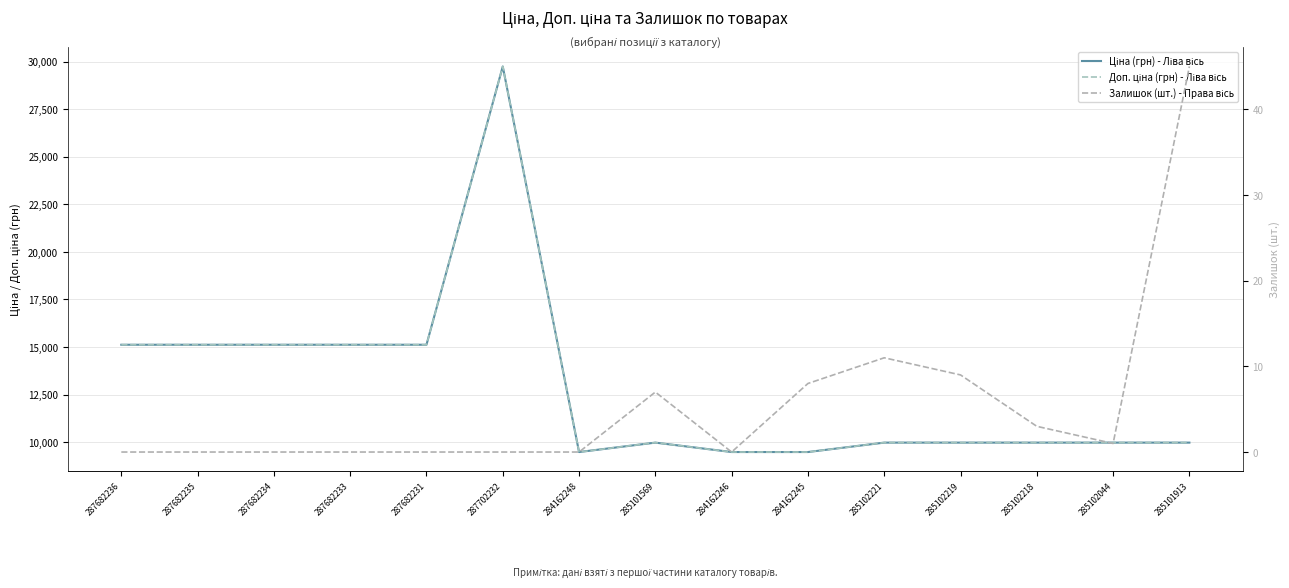

What is the label of the 11th point from the right?

287682231